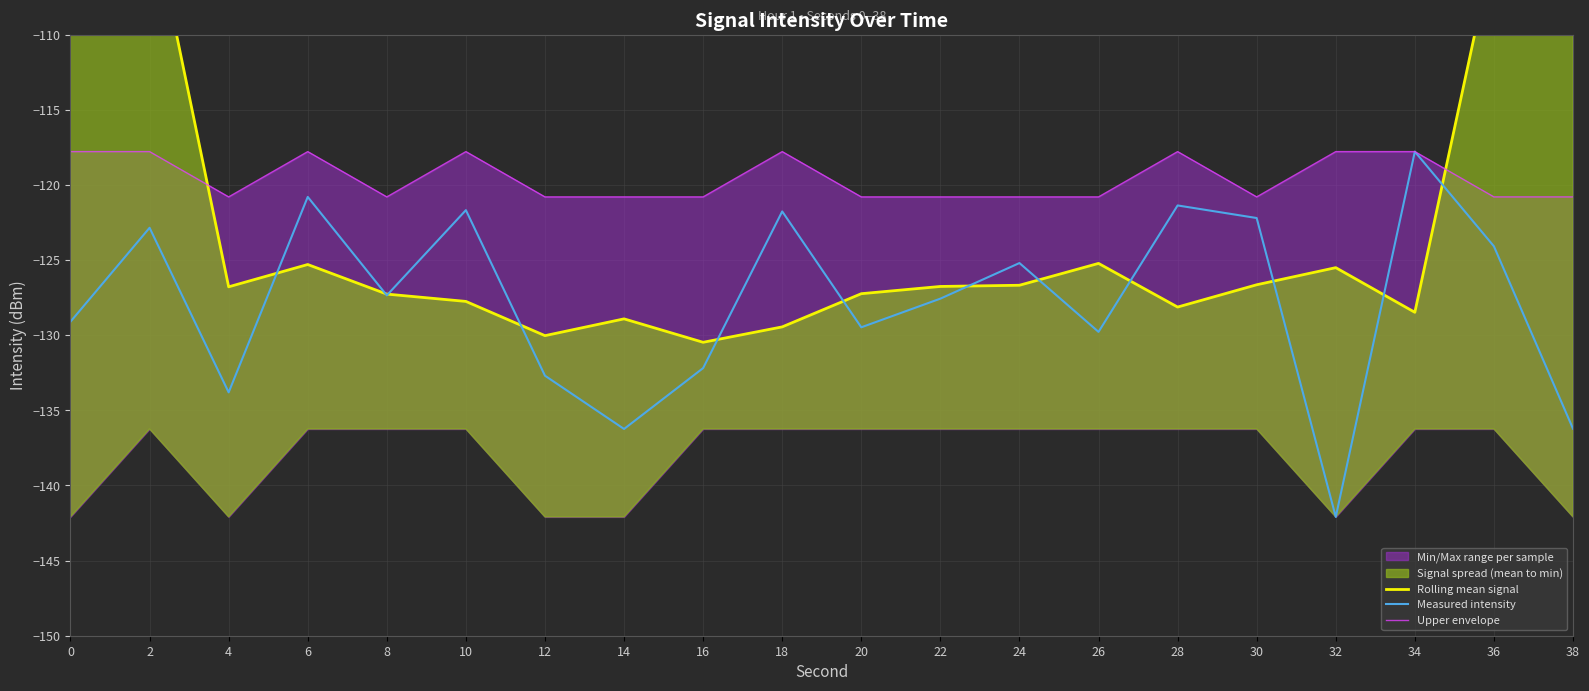

True or false: Upper envelope and Measured intensity intersect in this chart.

False